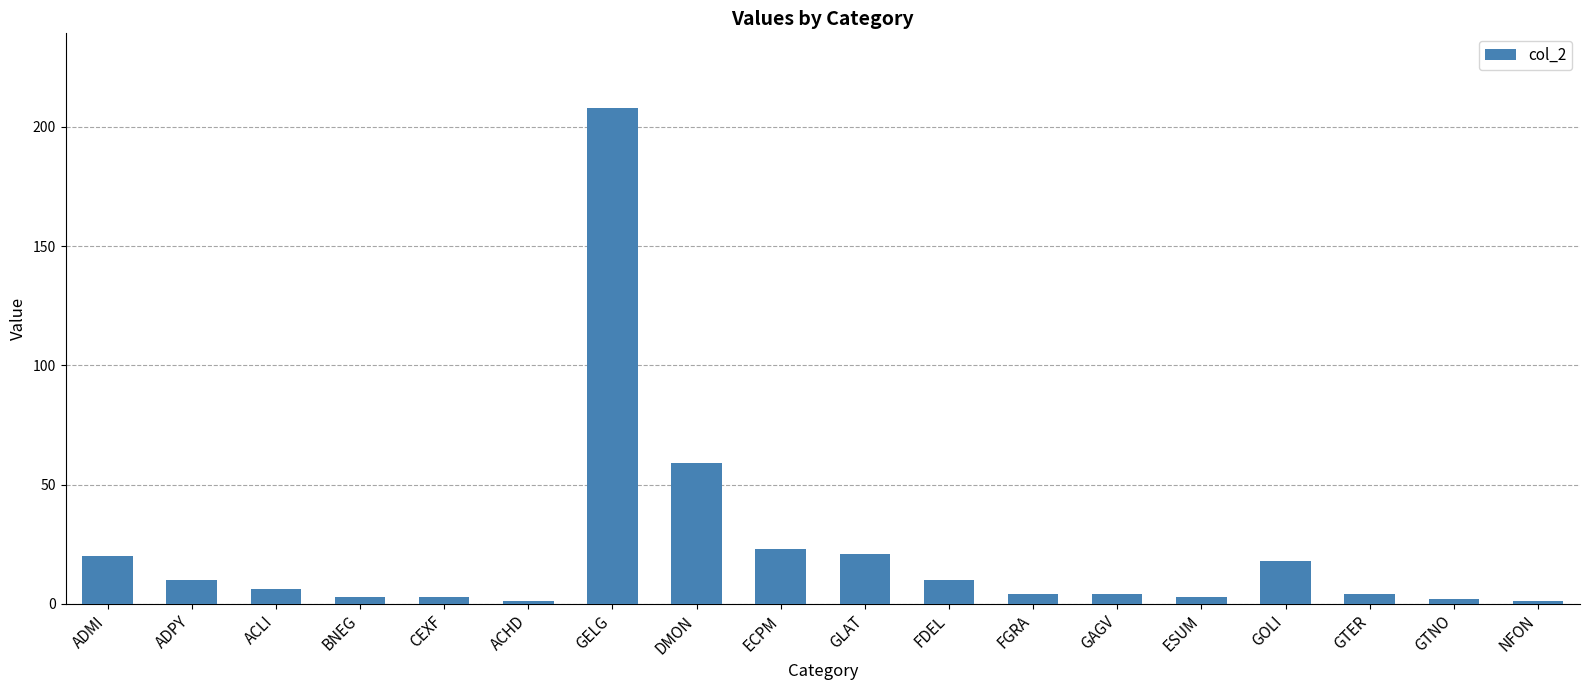

What position from the right is DMON?

11